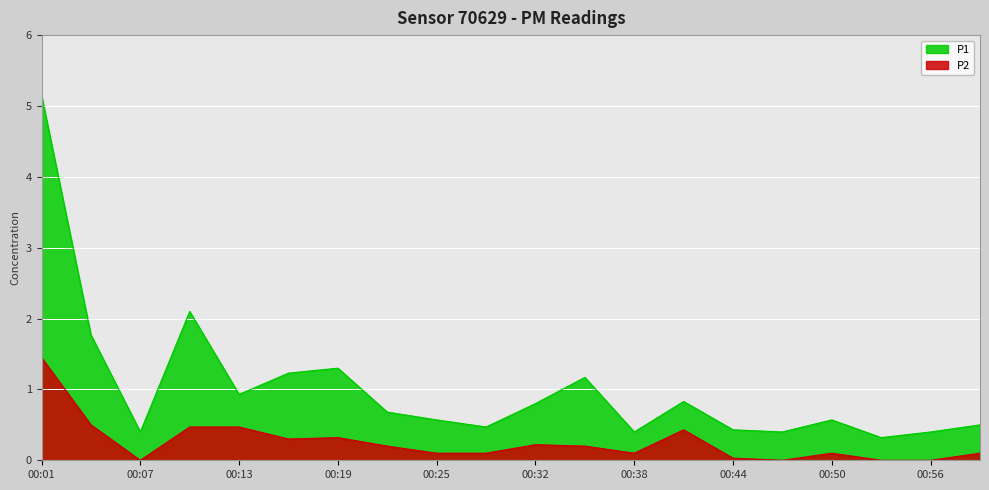

True or false: P2 and P1 cross at least once.

False